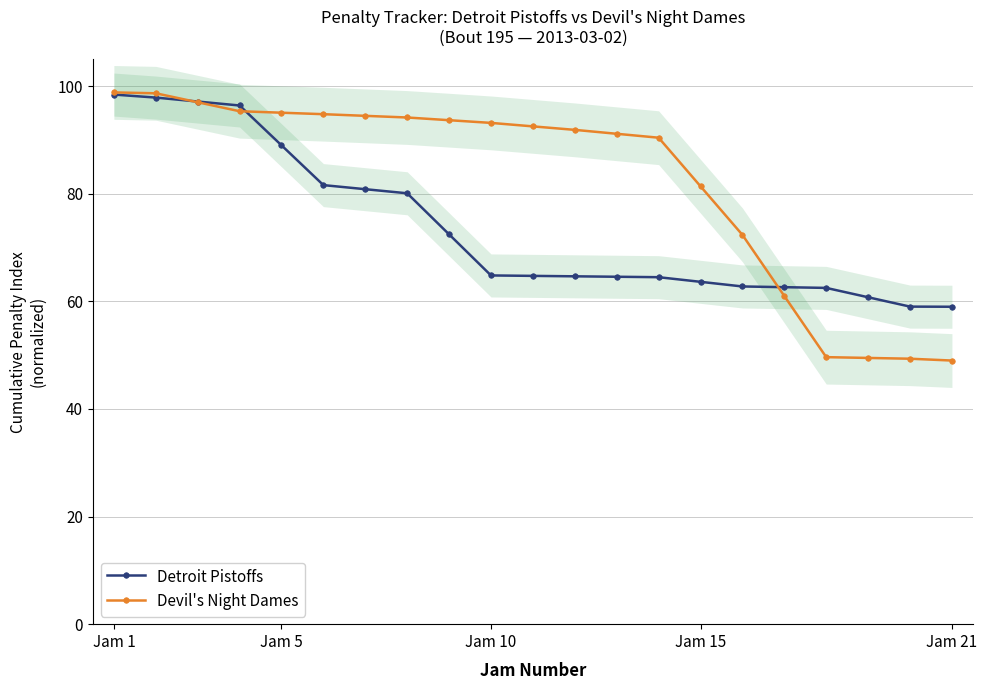

What is the highest value of the Detroit Pistoffs series?

98.4